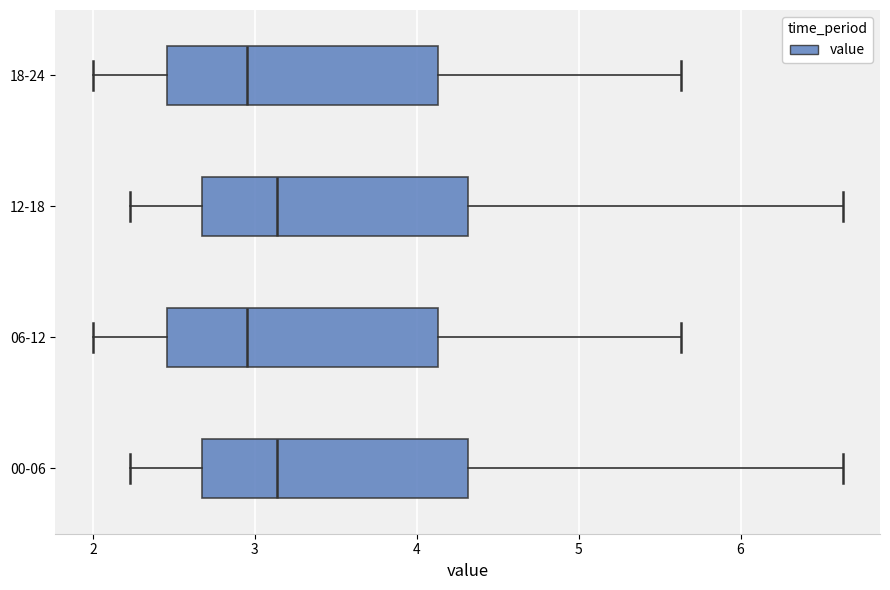

Reading bottom to top, transcribe this box plot: for each box, give where its median line is, the range the box spans, and where its two whiskers end, as read against the x-axis. The values are not printed on the chart, so give them approximately, as read against the axis.

00-06: median 3.1, box 2.7 to 4.3, whiskers 2.2 to 6.6
06-12: median 3.0, box 2.5 to 4.1, whiskers 2.0 to 5.6
12-18: median 3.1, box 2.7 to 4.3, whiskers 2.2 to 6.6
18-24: median 3.0, box 2.5 to 4.1, whiskers 2.0 to 5.6